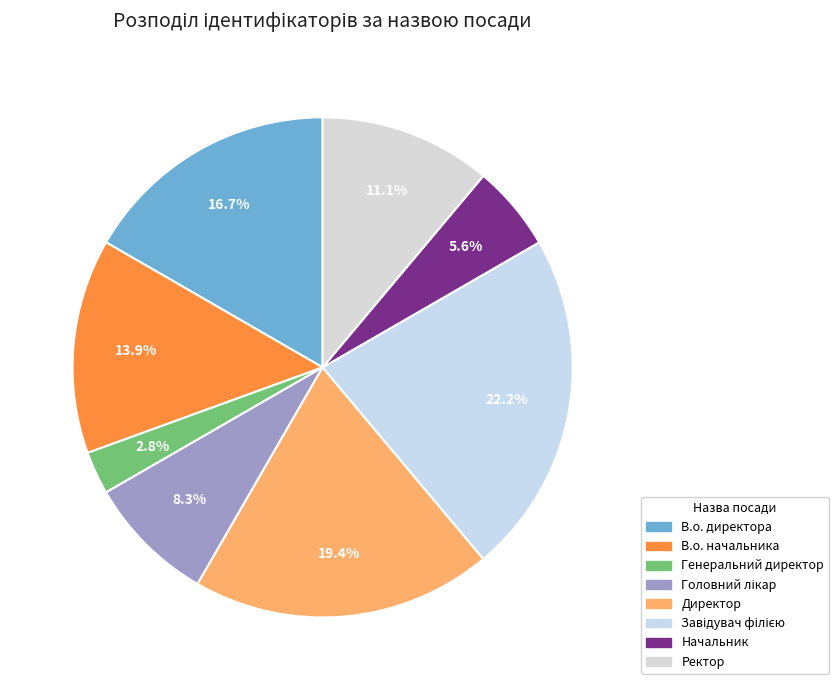

Count the number of slices in the pie.

8